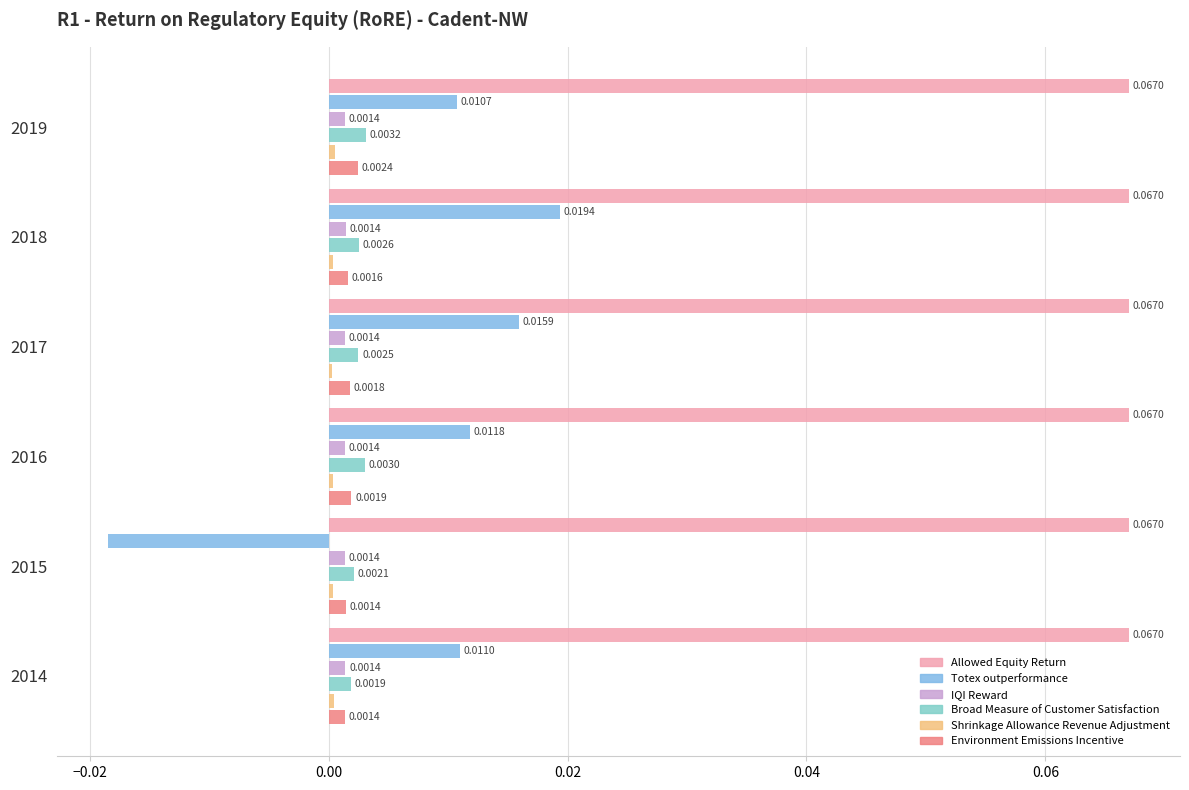

Which series has the largest range (max minus min)?

Totex outperformance